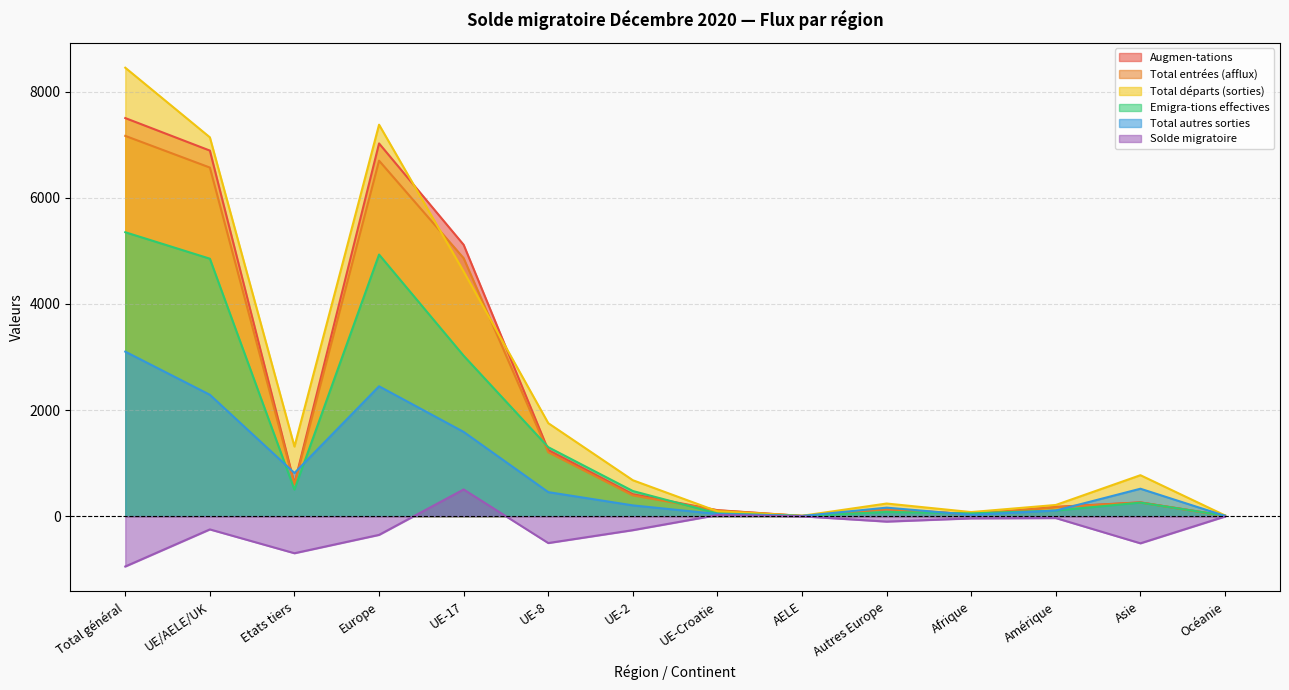

What is the maximum value shown in the chart?

8453